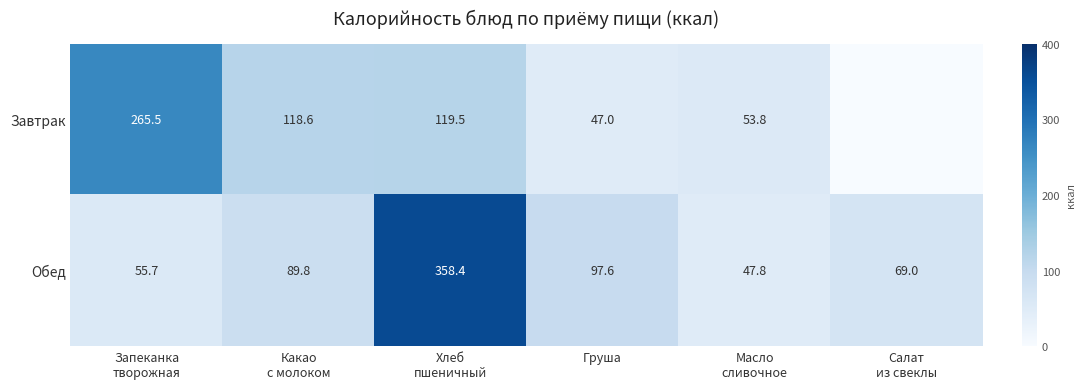

At how many categories does at least one series exceed 334?

1